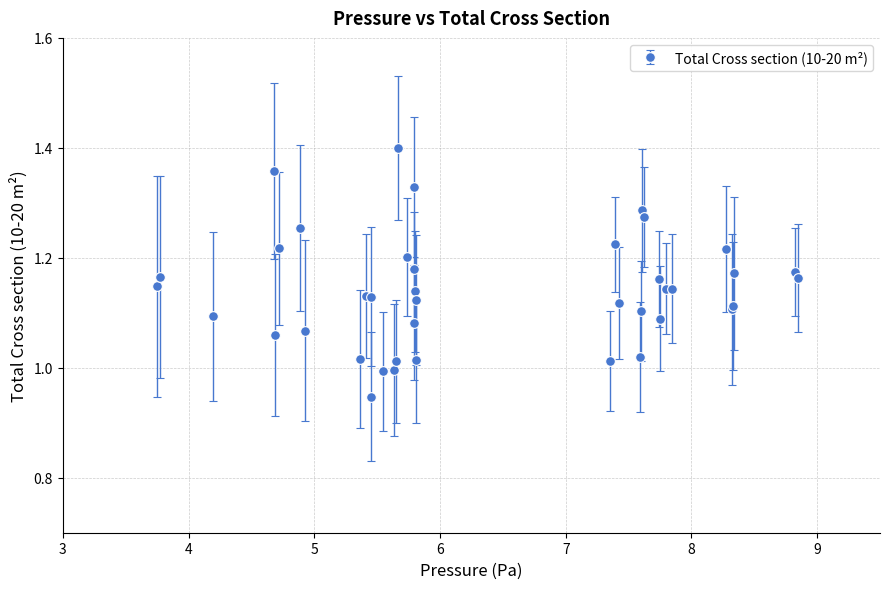

What is the difference between the maximum and minimum values?

0.5